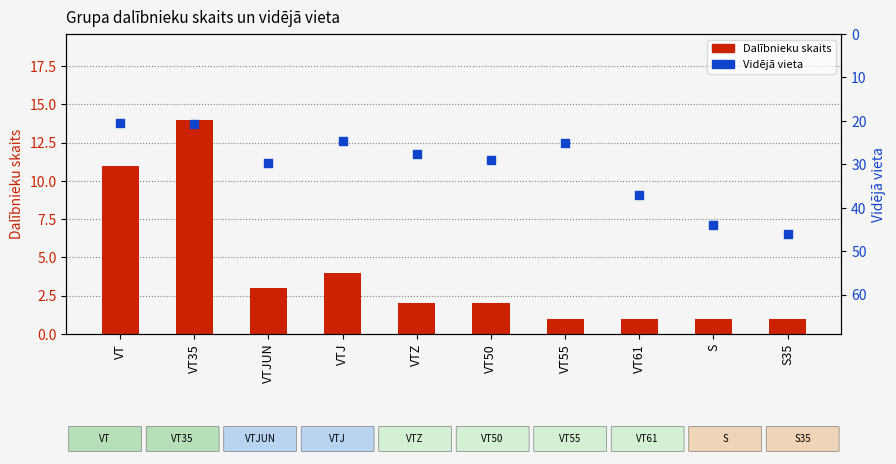

What are all the series names shown in the legend?

Dalībnieku skaits, Vidējā vieta